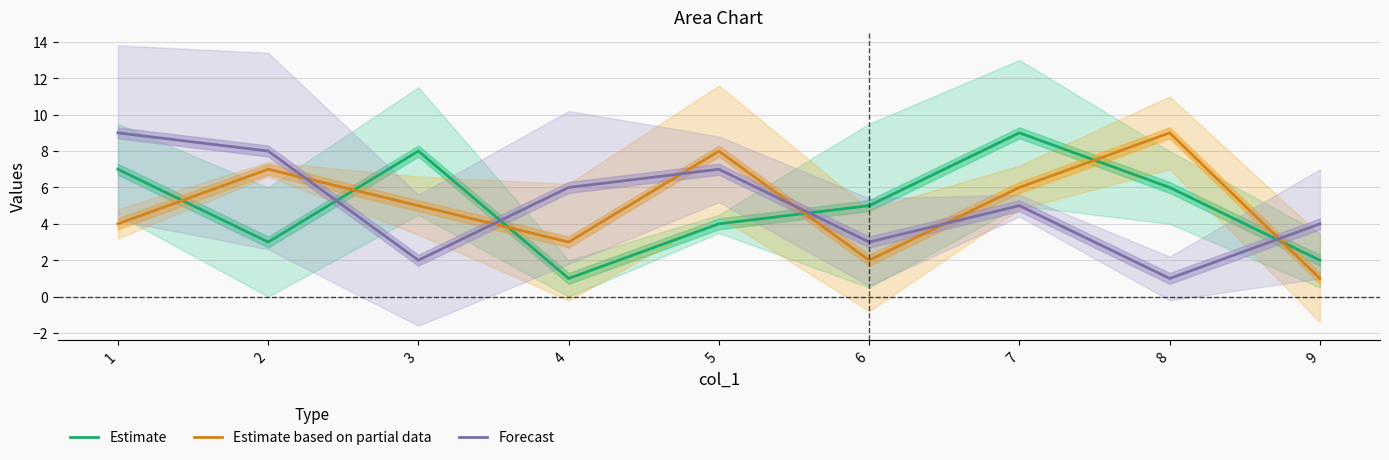

Does the chart have visible grid lines?

Yes